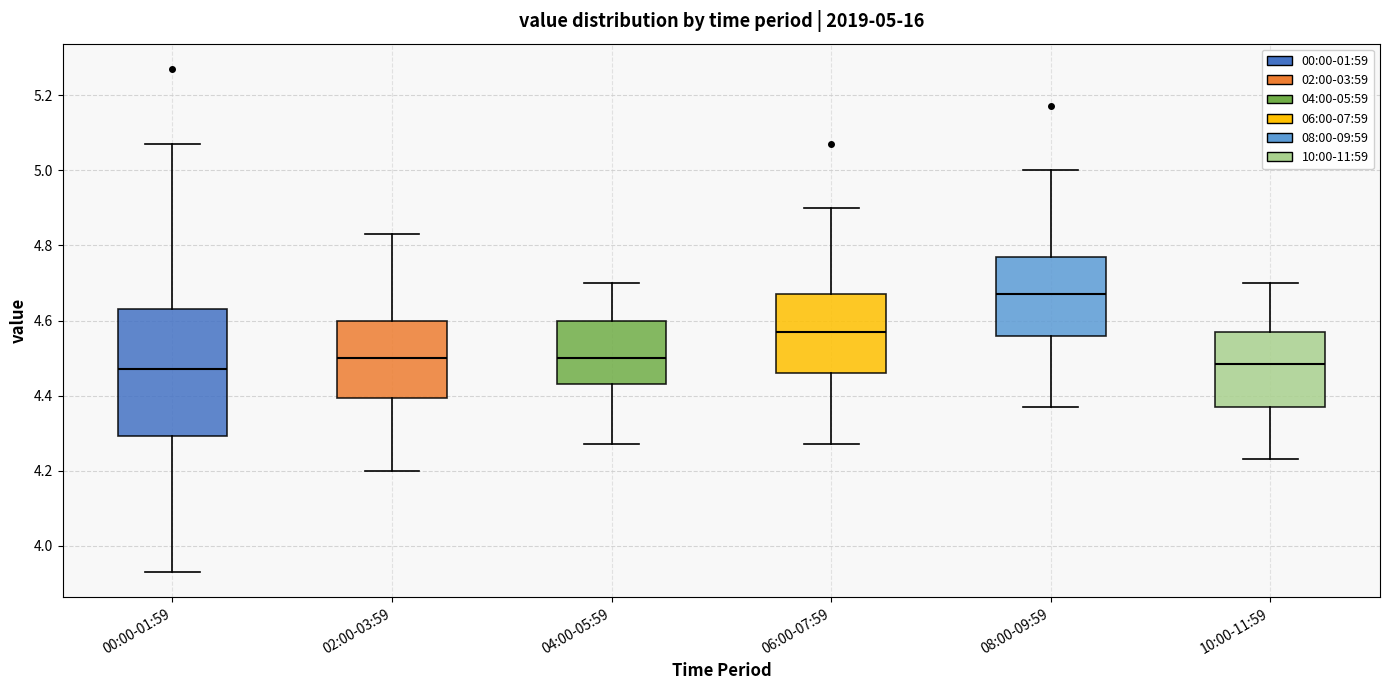

Which box's median line is the highest?

08:00-09:59